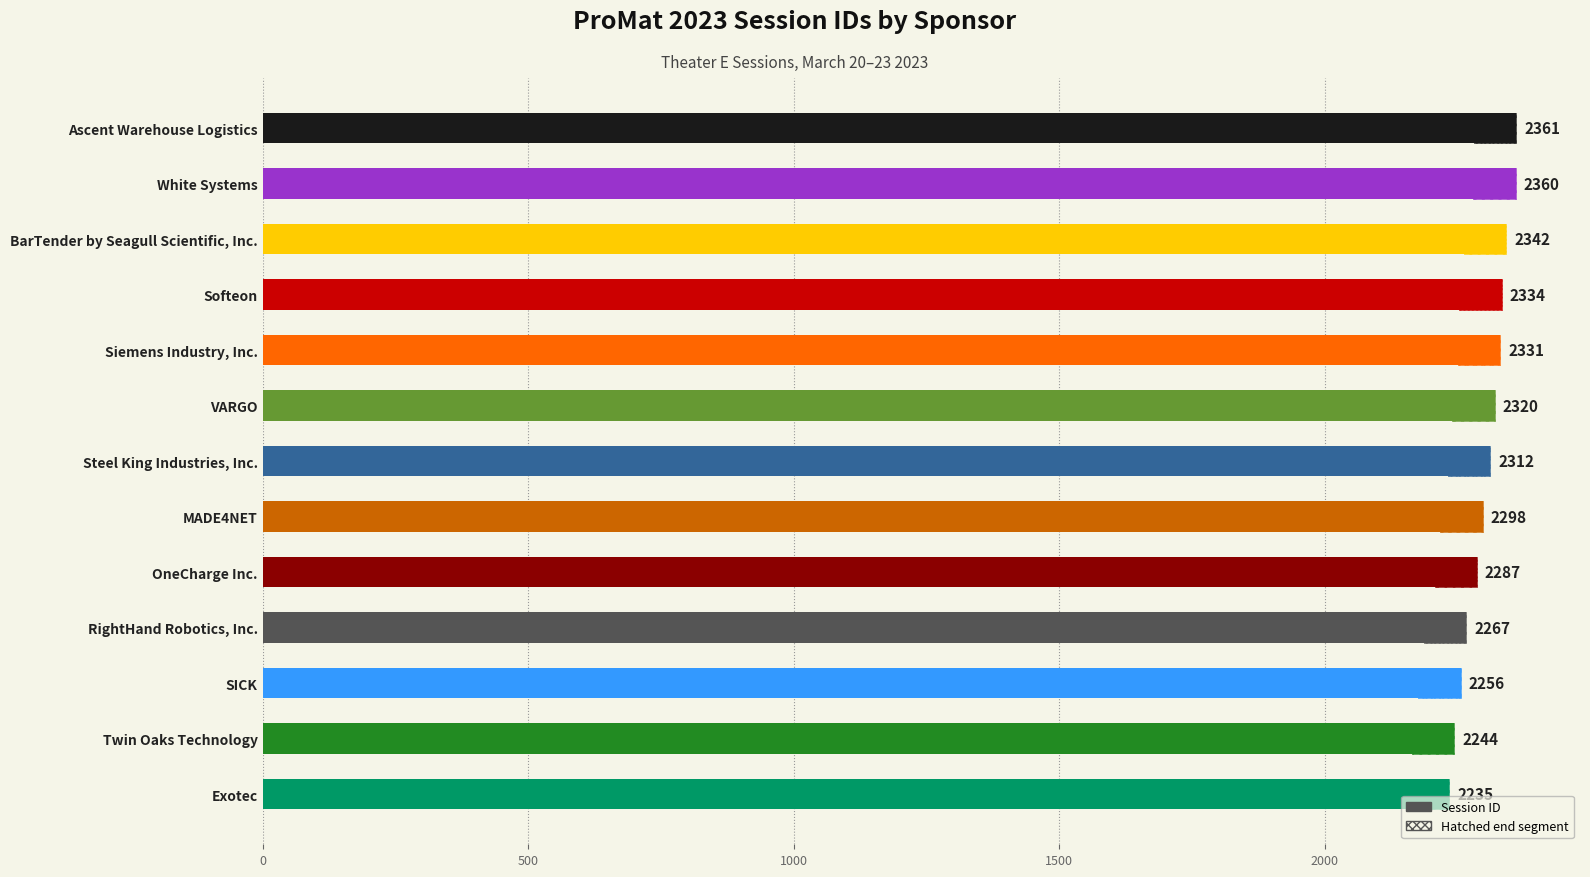

What is the smallest value displayed?

2235